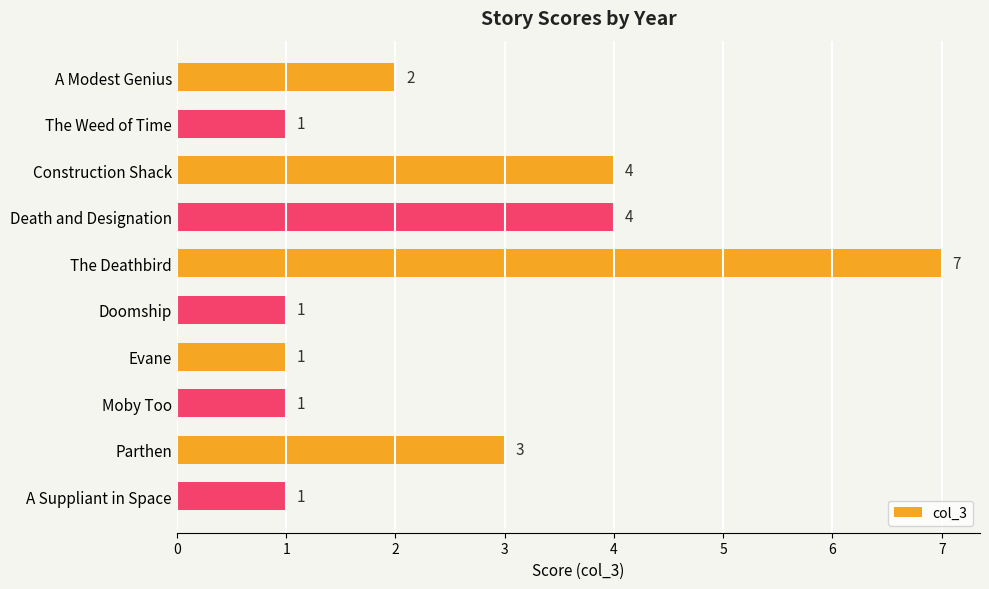

What is the difference between the second highest and second lowest values?

3